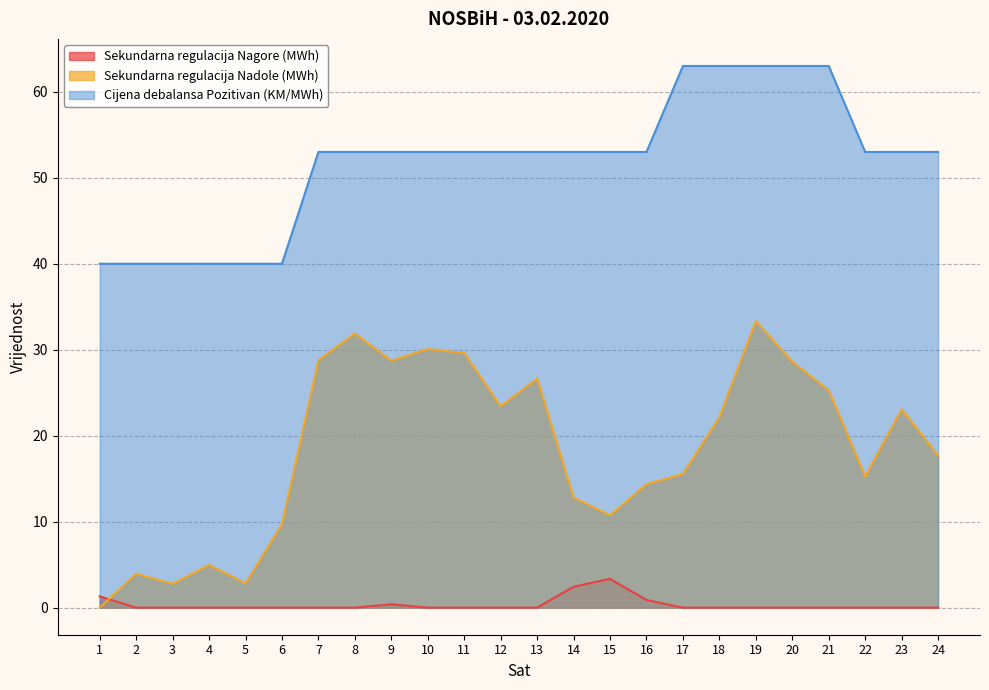

Reading left to right, transcribe all the data shown in this chart.

Sekundarna regulacija Nagore (MWh): 1=1.3	2=0.0	3=0.0	4=0.0	5=0.0	6=0.0	7=0.0	8=0.0	9=0.4	10=0.0	11=0.0	12=0.0	13=0.0	14=2.4	15=3.4	16=0.9	17=0.0	18=0.0	19=0.0	20=0.0	21=0.0	22=0.0	23=0.0	24=0.0
Sekundarna regulacija Nadole (MWh): 1=0.0	2=4.0	3=2.8	4=5.0	5=2.8	6=9.7	7=28.8	8=31.9	9=28.7	10=30.1	11=29.6	12=23.4	13=26.6	14=12.8	15=10.7	16=14.4	17=15.6	18=22.2	19=33.3	20=28.6	21=25.3	22=15.2	23=23.1	24=17.7
Cijena debalansa Pozitivan (KM/MWh): 1=40.0	2=40.0	3=40.0	4=40.0	5=40.0	6=40.0	7=53.0	8=53.0	9=53.0	10=53.0	11=53.0	12=53.0	13=53.0	14=53.0	15=53.0	16=53.0	17=63.0	18=63.0	19=63.0	20=63.0	21=63.0	22=53.0	23=53.0	24=53.0